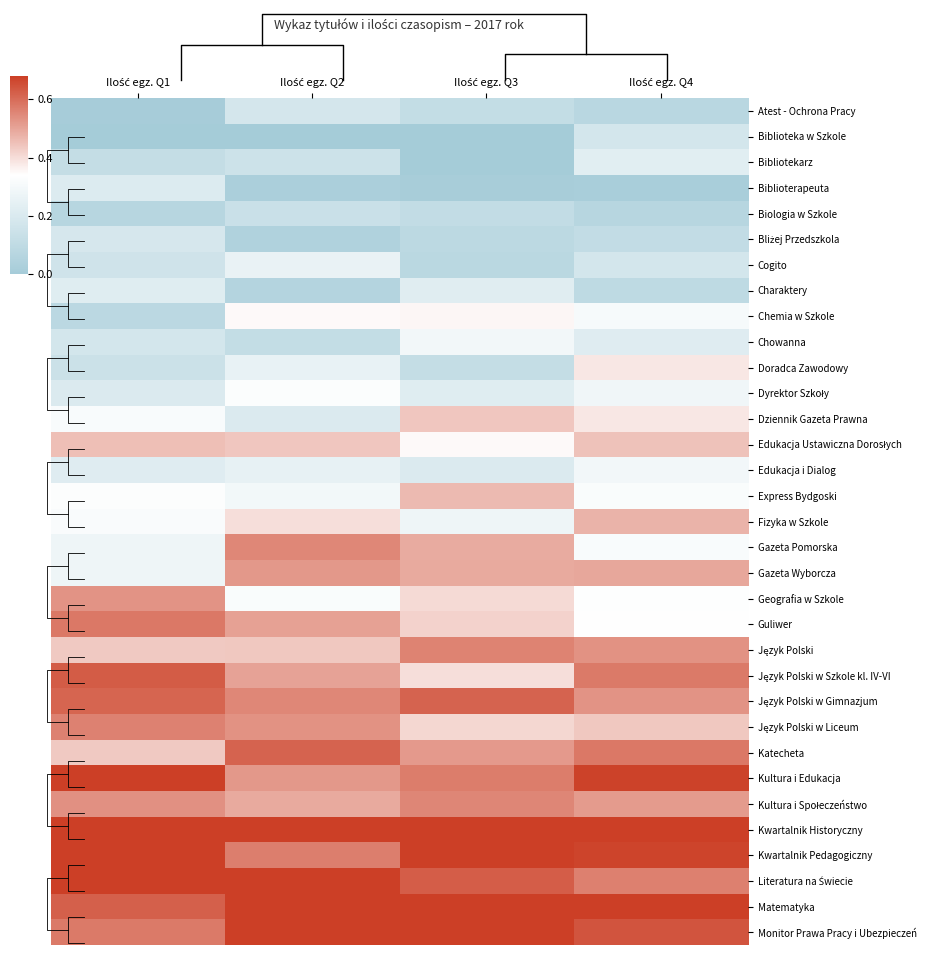

Which label corresponds to the smallest value in the chart?

Ilość egz. Q1